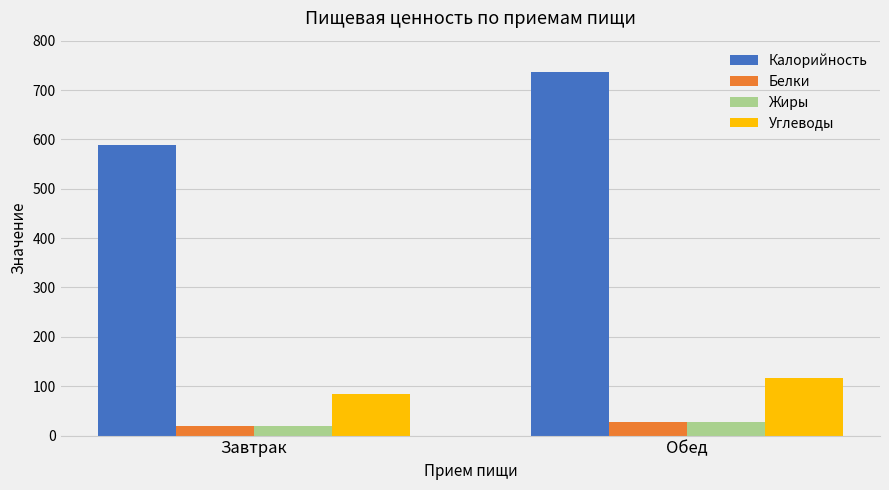

The Калорийность series shows 1298.2 at Обед. True or false?

False